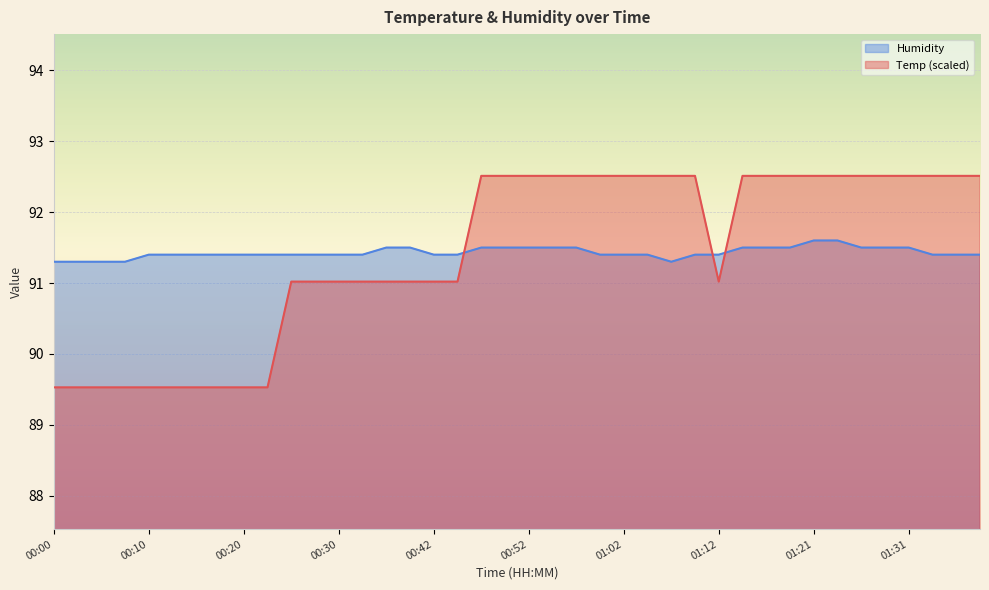

How many lines are shown in the chart?

2